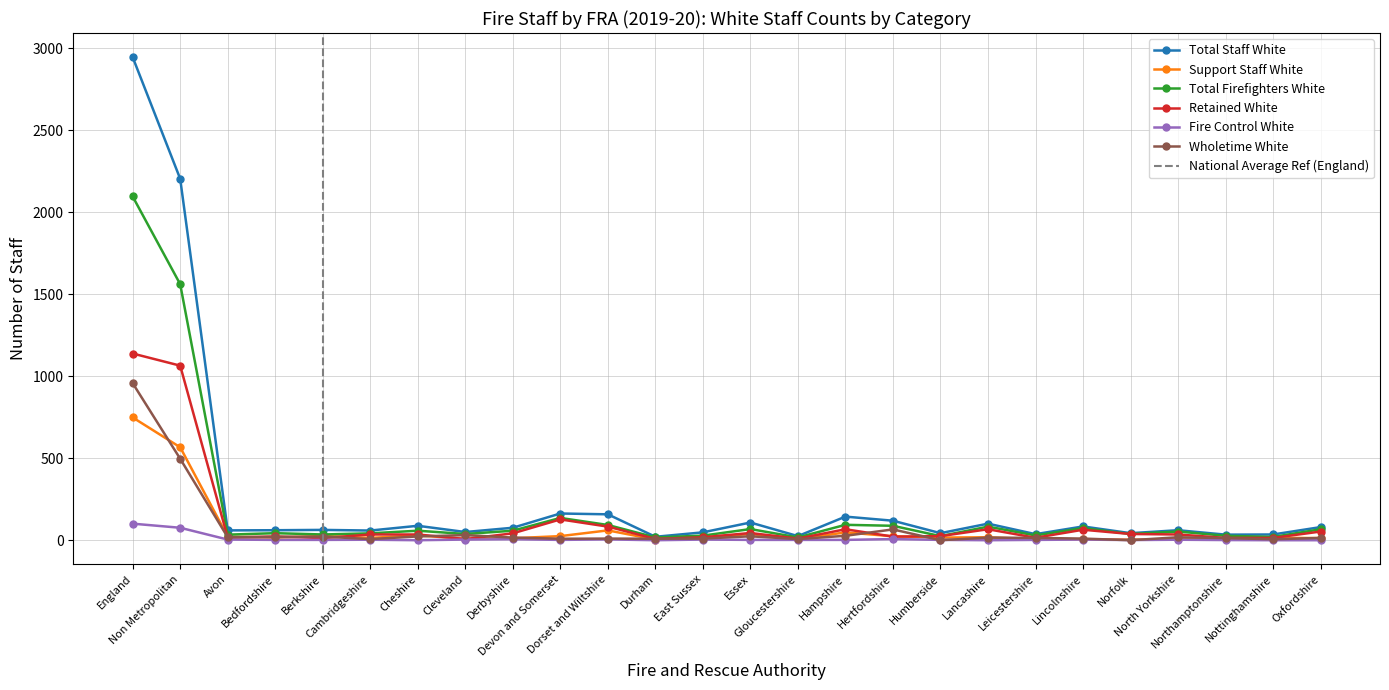

Reading left to right, list all the values displayed in this chart.

Total Staff White: 2947	2205	60	61	63	59	88	50	76	163	158	21	48	108	25	144	119	43	101	37	84	43	61	34	35	80
Support Staff White: 749	567	22	16	26	14	30	8	12	25	60	4	16	38	6	48	24	16	18	6	6	4	5	6	15	13
Total Firefighters White: 2097	1562	34	43	35	42	58	38	58	136	93	17	28	68	17	94	88	25	83	29	74	38	53	27	20	67
Retained White: 1139	1065	16	23	13	35	35	7	42	127	83	8	18	44	10	67	22	25	67	15	64	38	35	14	14	53
Fire Control White: 101	76	4	2	2	3	0	4	6	2	5	0	4	2	2	2	7	2	0	2	4	1	3	1	0	0
Wholetime White: 958	497	18	20	22	7	23	31	16	9	10	9	10	24	7	27	66	0	16	14	10	0	18	13	6	14